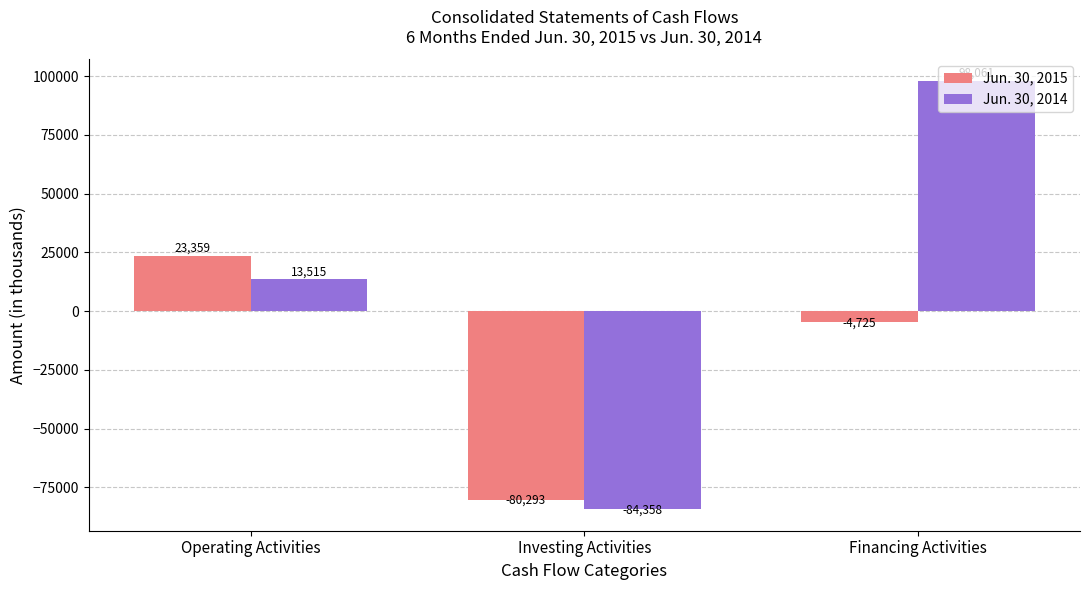

What is the maximum value shown in the chart?

98061